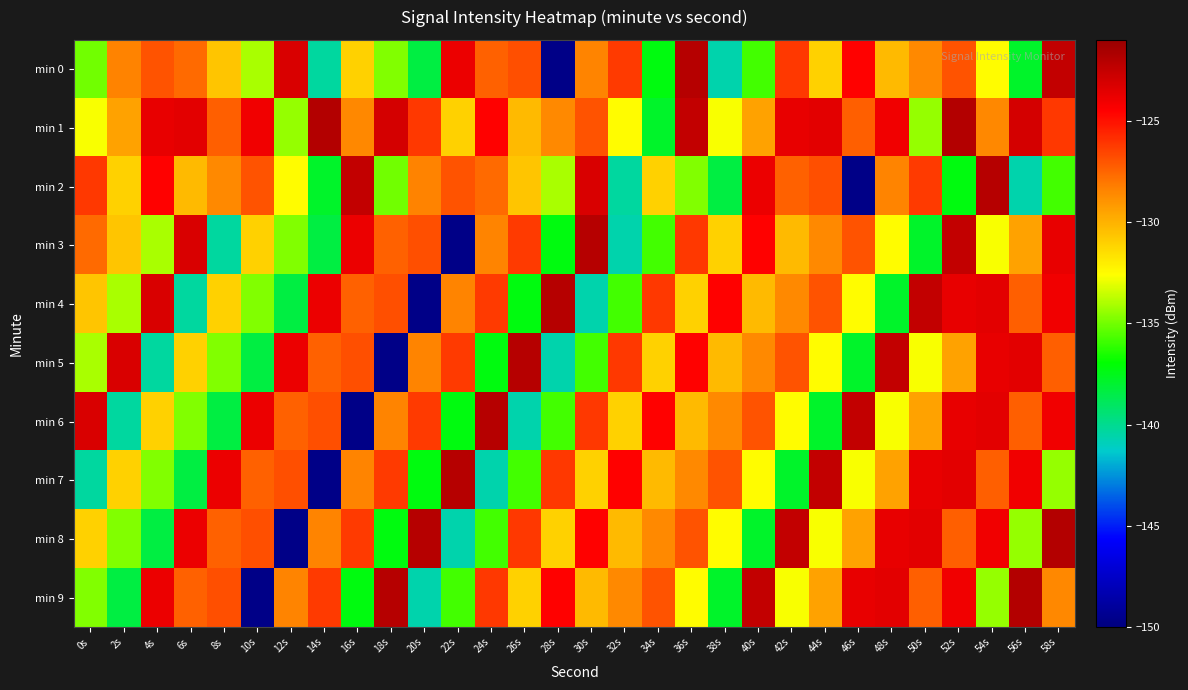

At which category is the sum across all series the highest?

52s